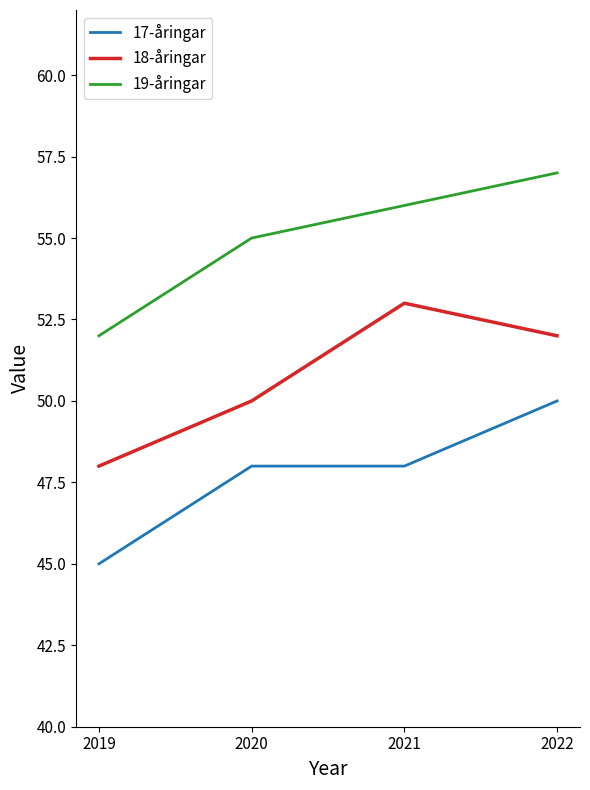

What is the difference between the 17-åringar values at 2019 and 2020?

3